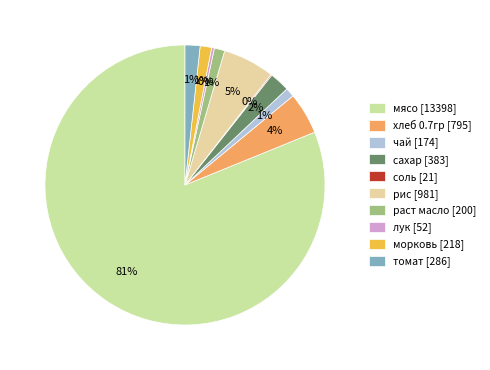

Between сахар and рис, which is larger?

рис